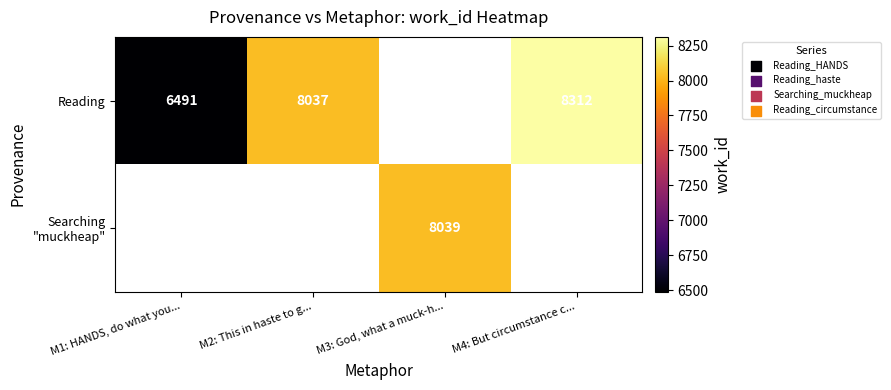

What is the maximum value shown in the chart?

8312.0